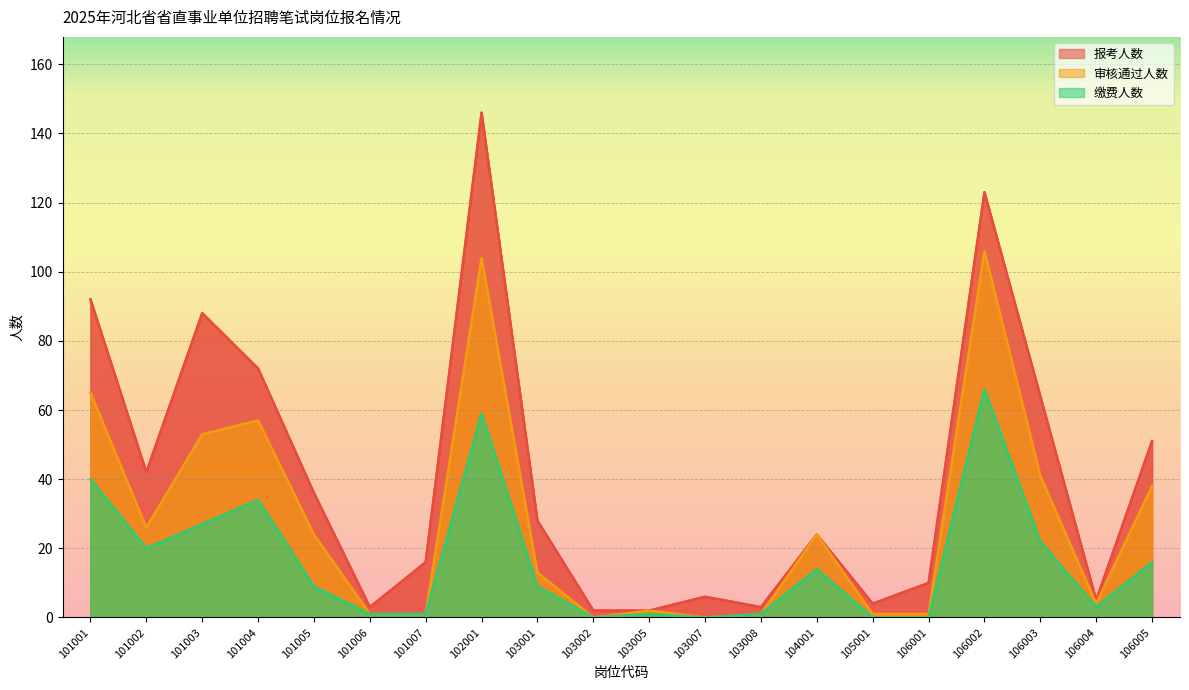

Where is the first local maximum for 缴费人数?

101004